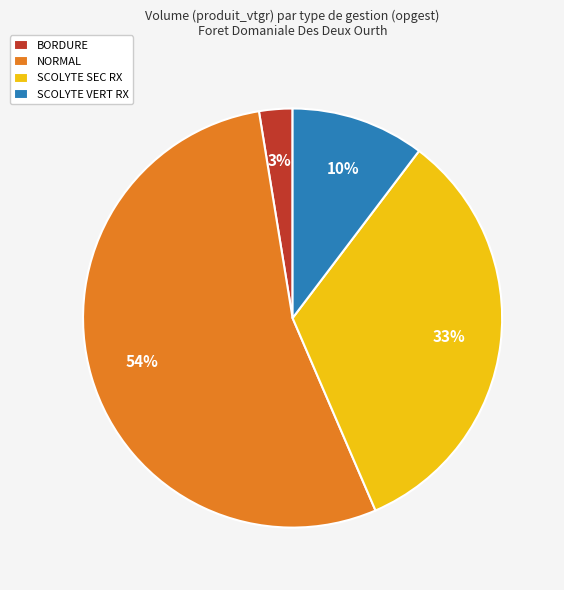

Combined, do BORDURE and SCOLYTE SEC RX account for over 50%?

No